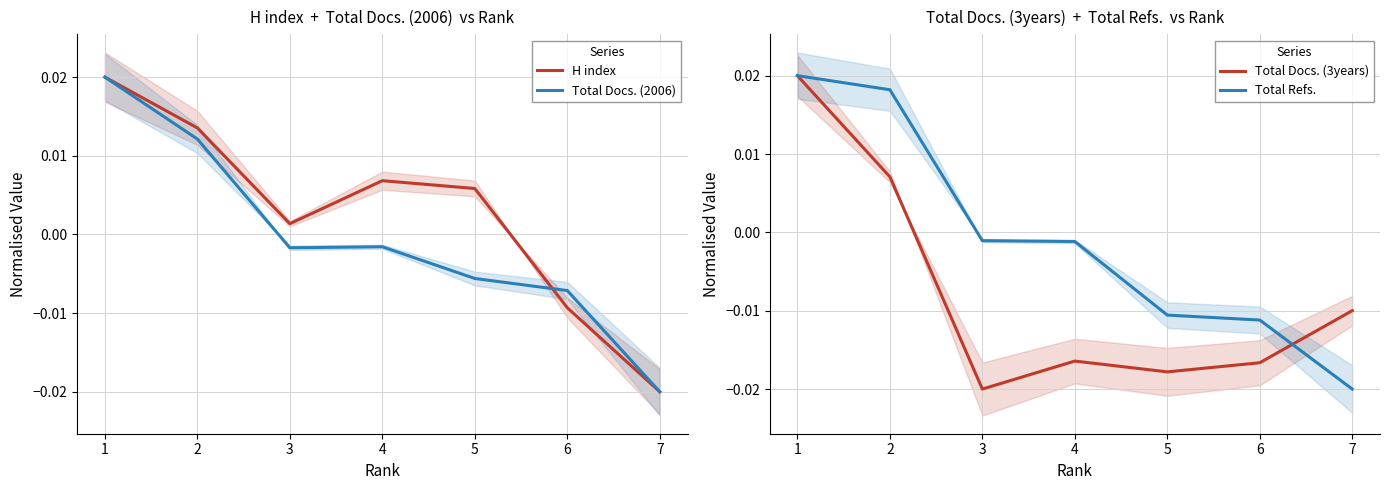

How many intersections are there between Total Docs. (3years) and Total Refs.?

1